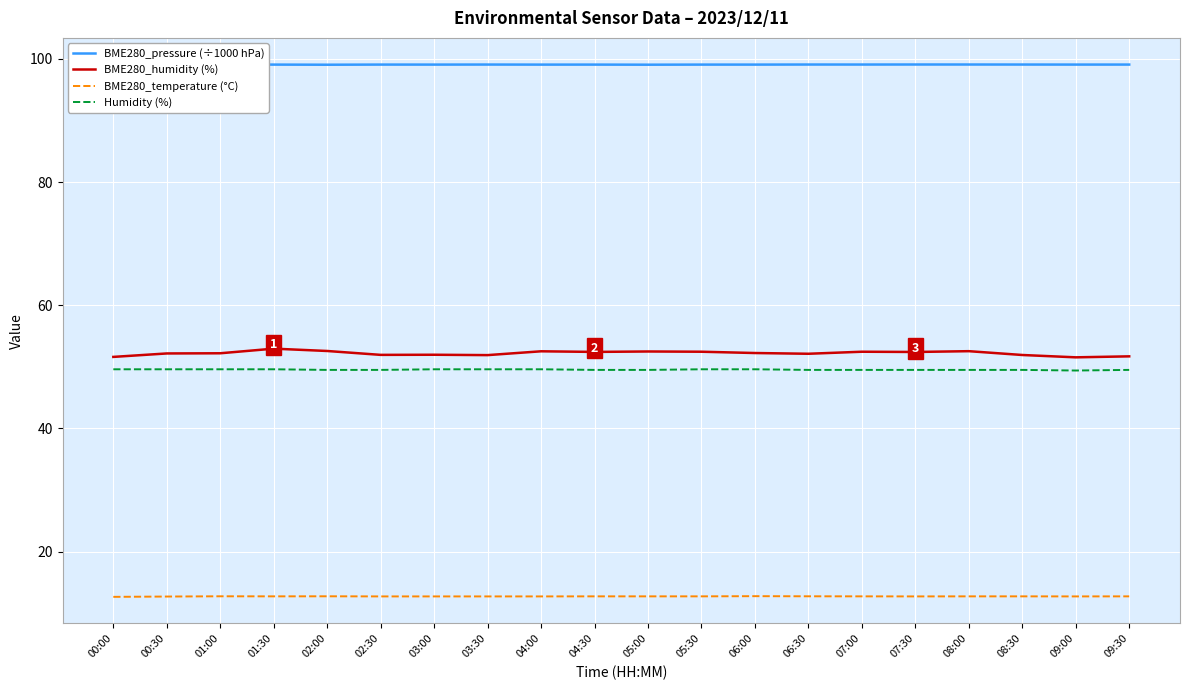

How many distinct data groups are displayed?

4